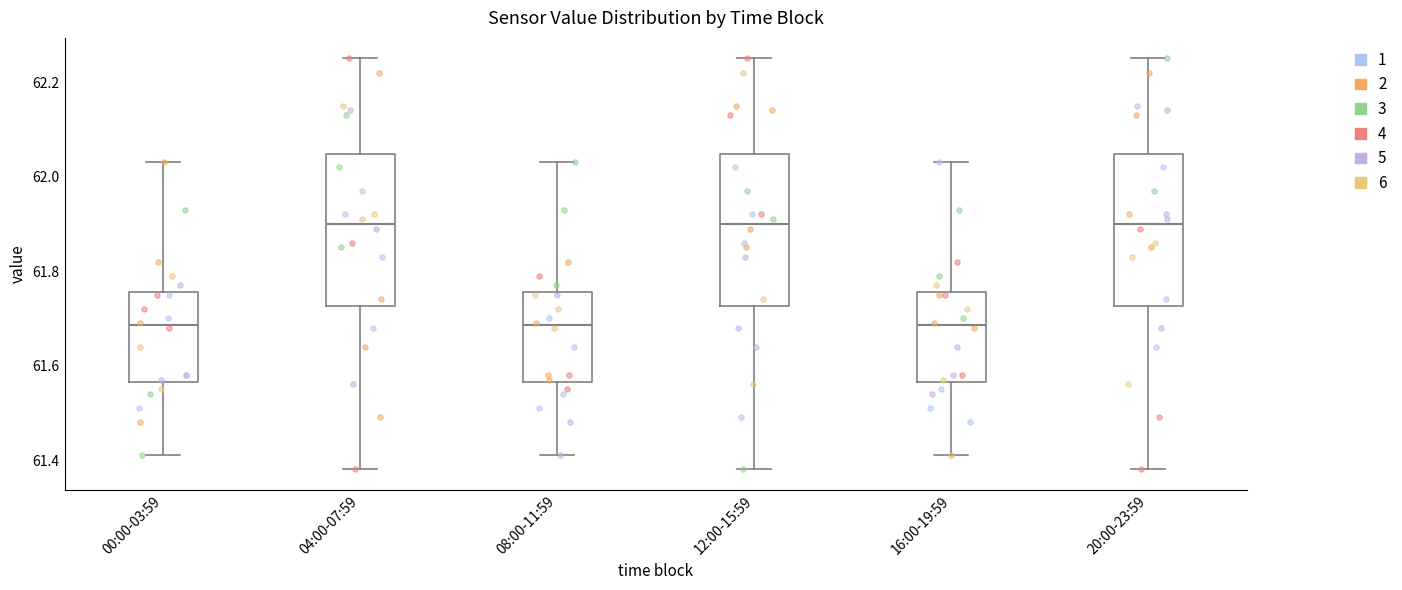

Where does the median line of the box for 20:00-23:59 sit on the y-axis? The values are not printed on the chart, so give them approximately, as read against the axis.

61.90